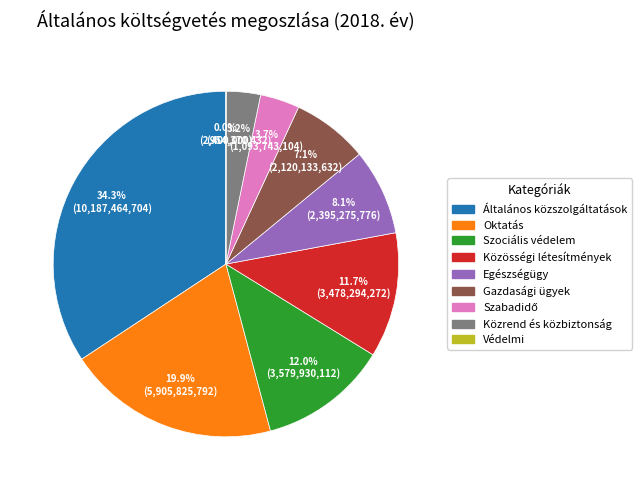

Between Egészségügy and Közrend és közbiztonság, which is larger?

Egészségügy